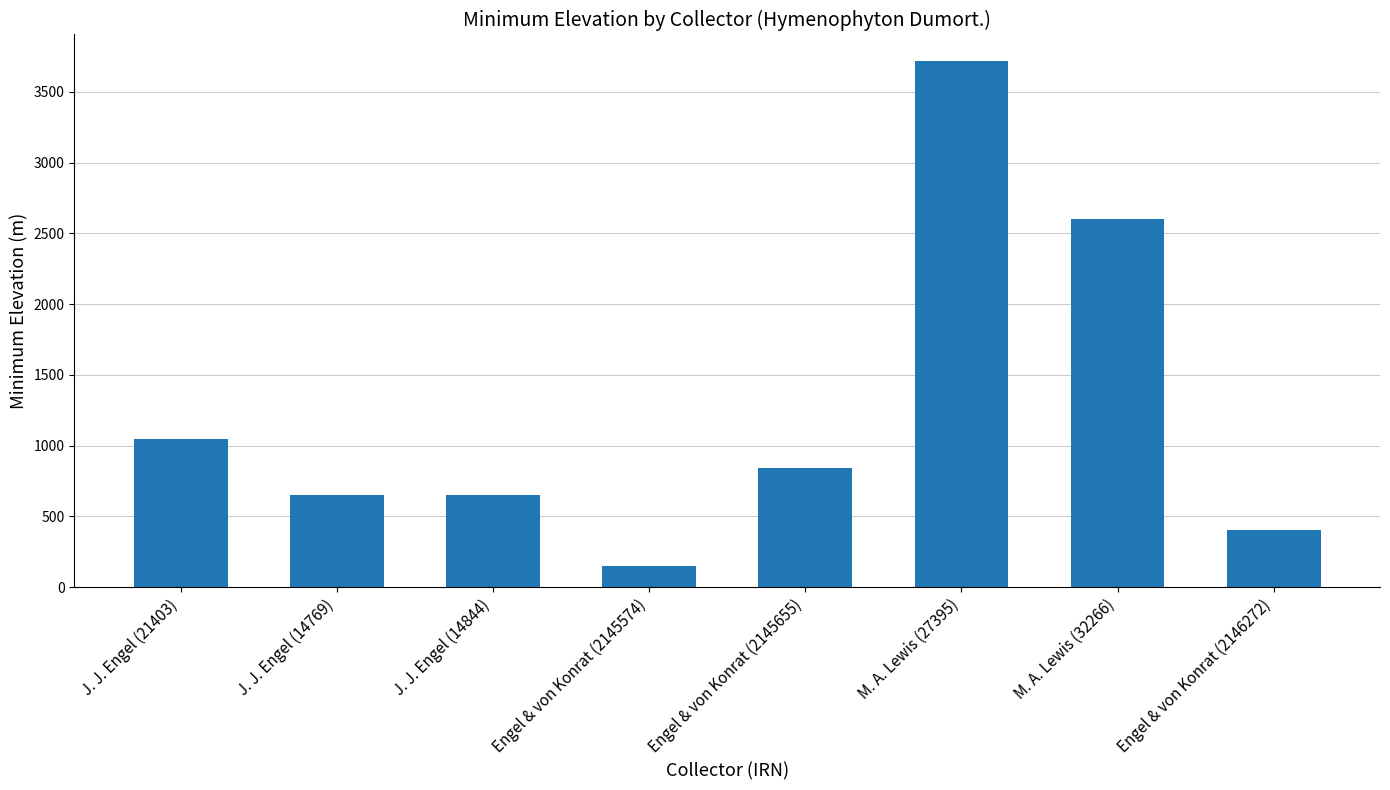

Reading left to right, list all the values displayed in this chart.

1050	650	650	150	840	3720	2600	400